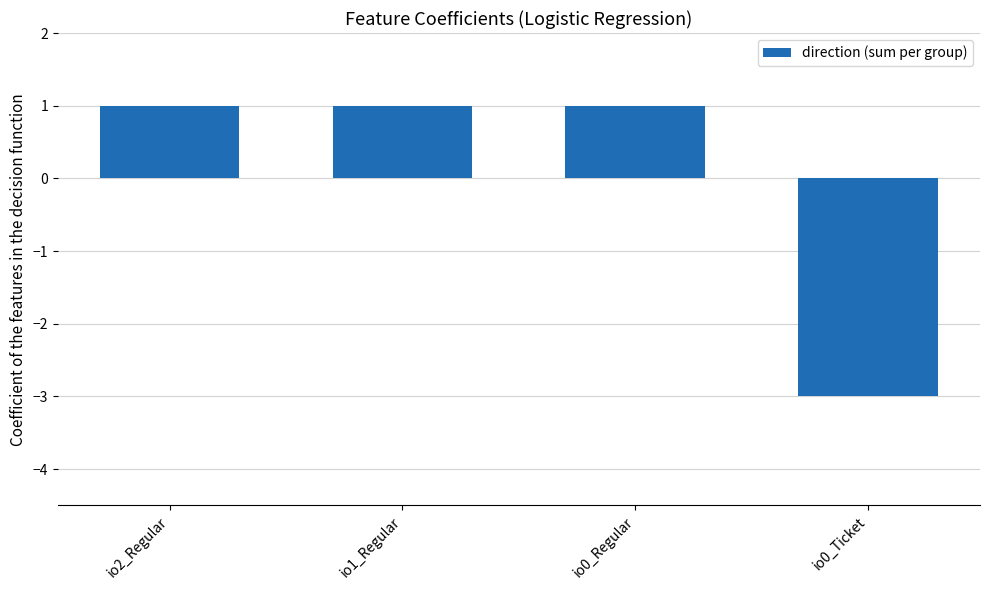

Reading left to right, extract all data points from this chart.

1	1	1	-3